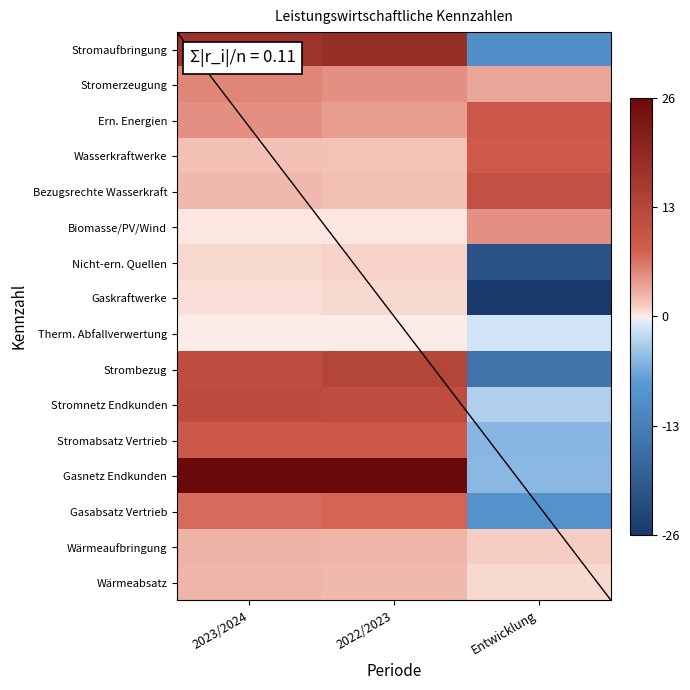

At 2022/2023, list the series in order from smallest to largest.

Therm. Abfallverwertung, Biomasse/PV/Wind, Gaskraftwerke, Nicht-ern. Quellen, Wasserkraftwerke, Bezugsrechte Wasserkraft, Wärmeabsatz, Wärmeaufbringung, Ern. Energien, Stromerzeugung, Gasabsatz Vertrieb, Stromabsatz Vertrieb, Stromnetz Endkunden, Strombezug, Stromaufbringung, Gasnetz Endkunden